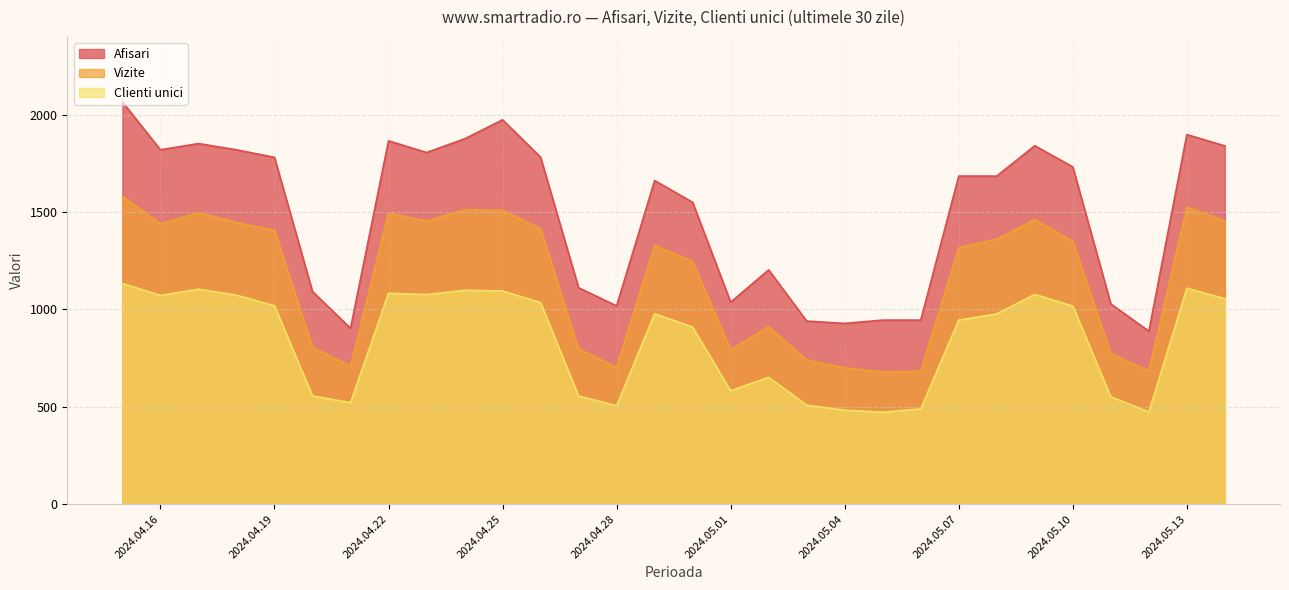

Rank the series by their maximum value, from lowest to highest.

Clienti unici, Vizite, Afisari